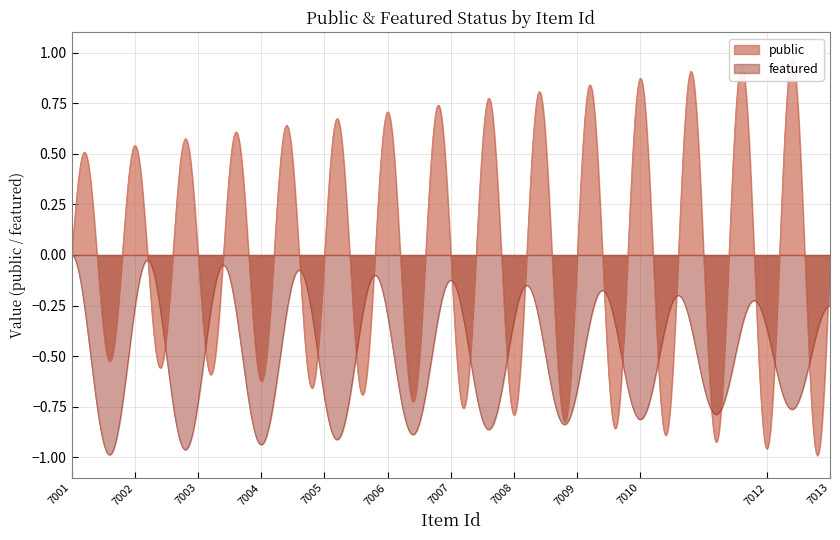

Rank the series at 7007 from highest to lowest value.

public, featured